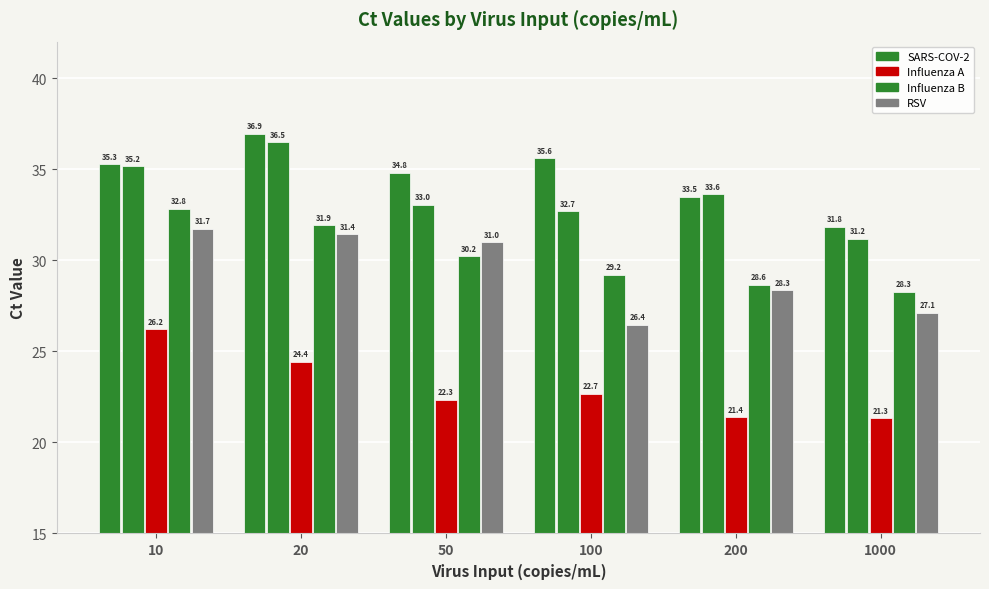

How many groups of bars are there?

6